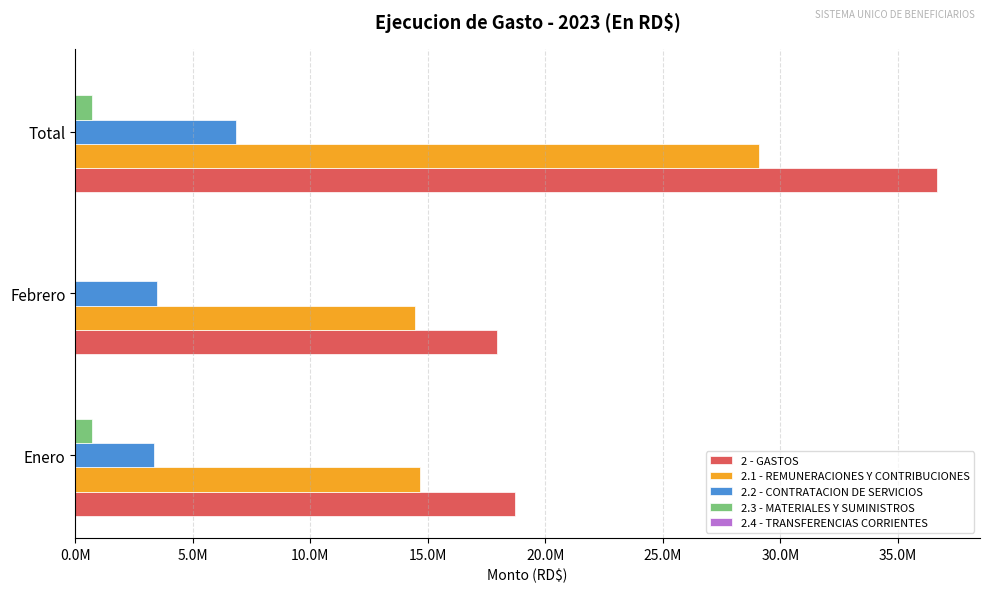

What are all the series names shown in the legend?

2 - GASTOS, 2.1 - REMUNERACIONES Y CONTRIBUCIONES, 2.2 - CONTRATACION DE SERVICIOS, 2.3 - MATERIALES Y SUMINISTROS, 2.4 - TRANSFERENCIAS CORRIENTES